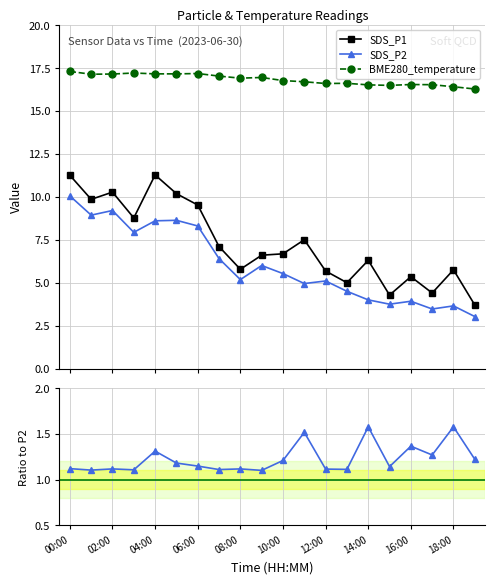

True or false: SDS_P1/SDS_P2 has more than 1 points higher than both neighbors.

True